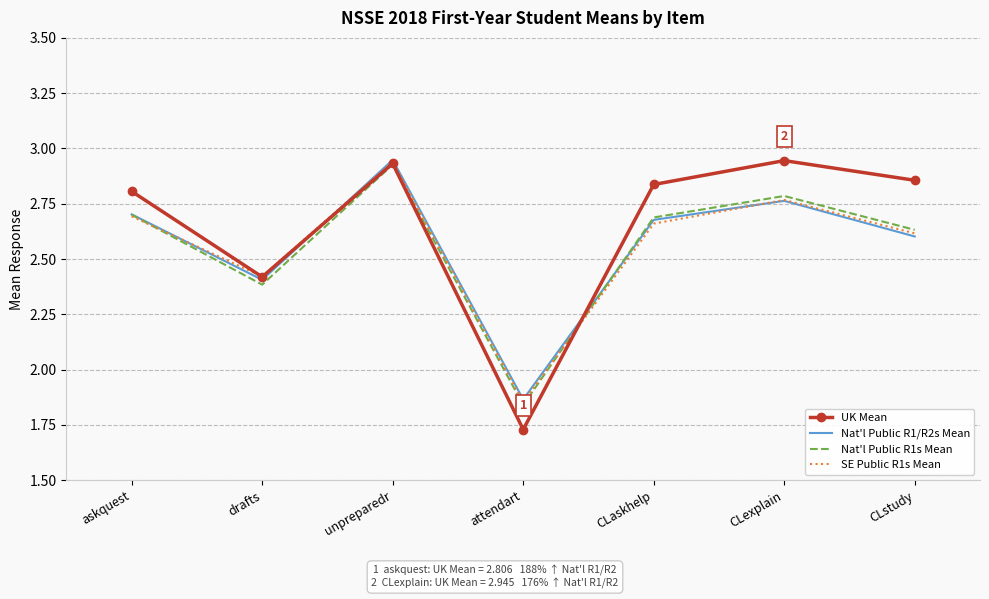

Which series has the widest spread of values?

UK Mean